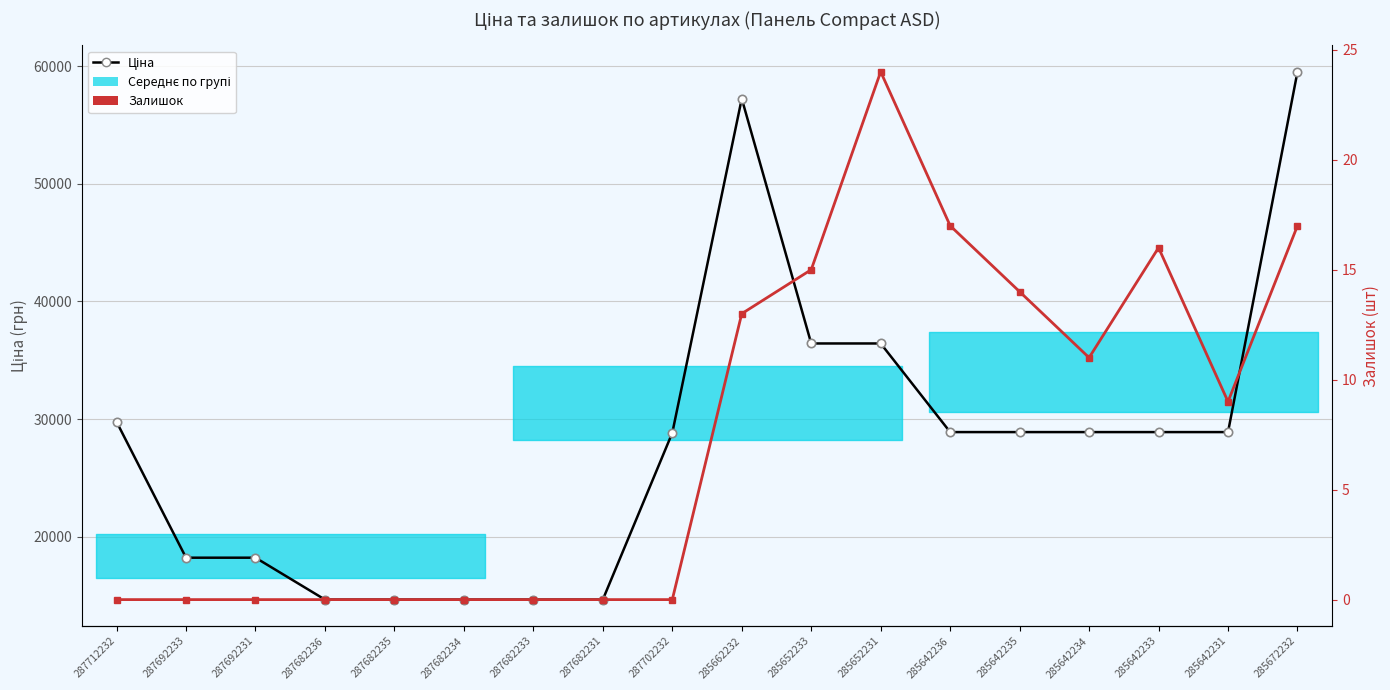

What is the value of the Ціна point at the 5th from the left?

14649.6